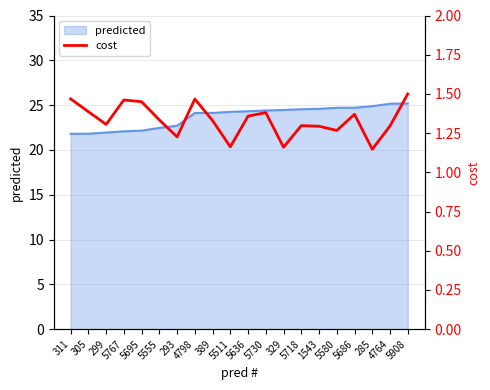

Count the values in the range 1 to 2.

20